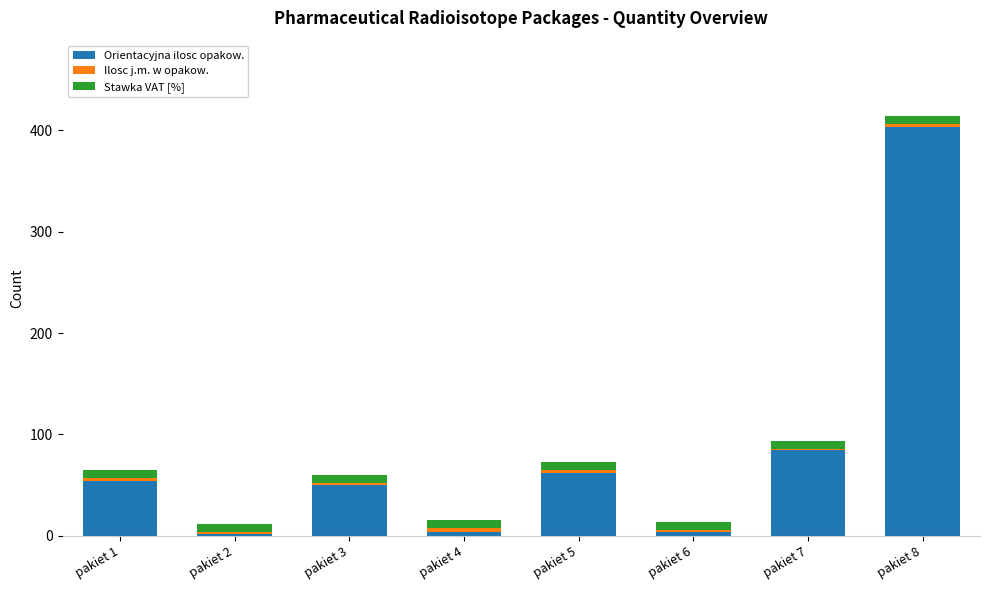

At which label is Orientacyjna ilosc opakow. closest to 202?

pakiet 7